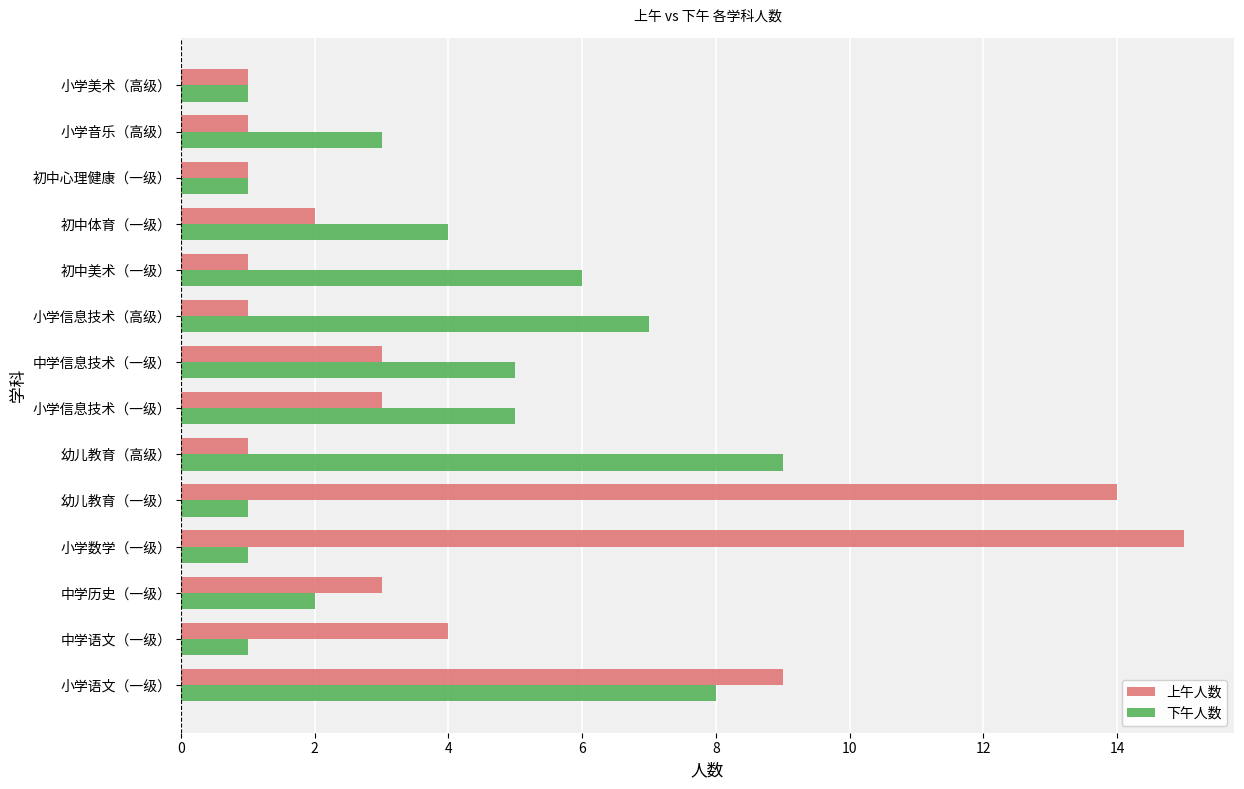

The value of 下午人数 at 中学信息技术（一级） is 5. True or false?

True